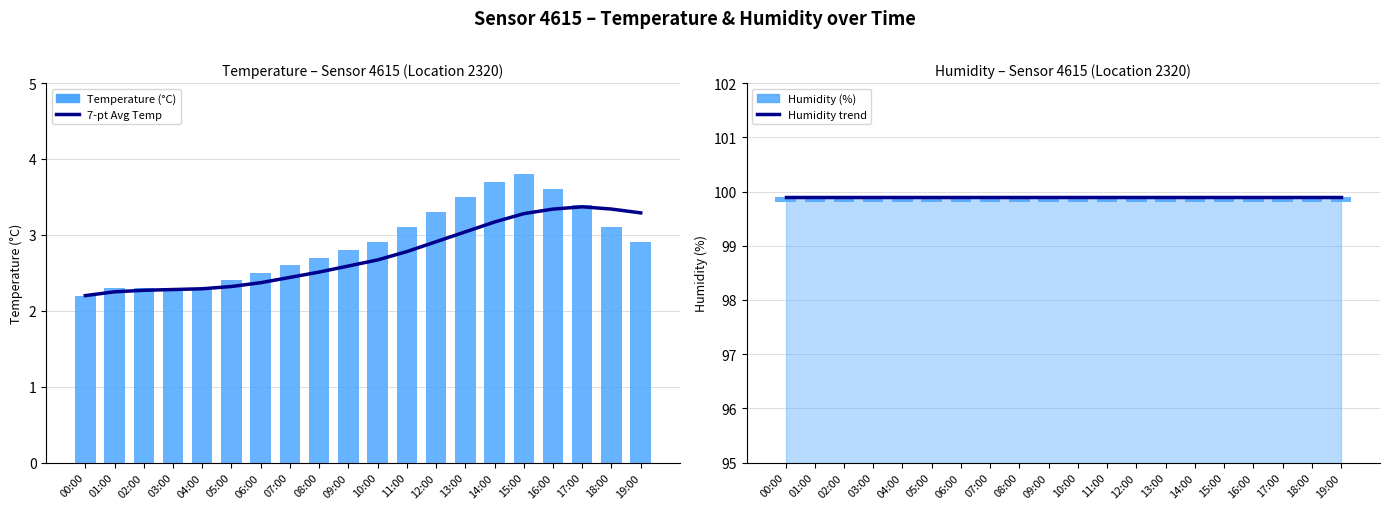

At how many categories does at least one series exceed 76?

20